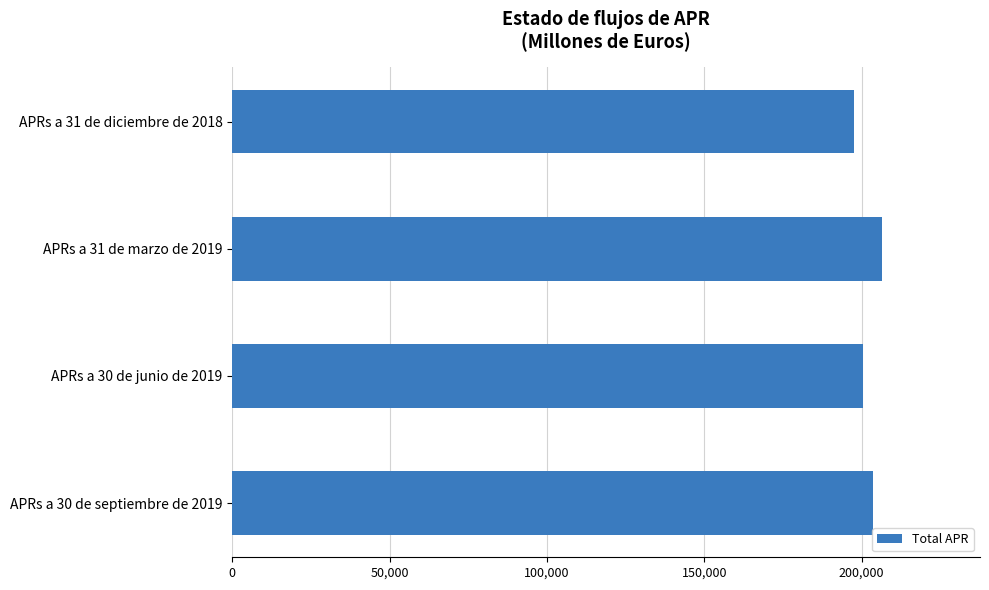

Where is the data nearest to the value 202158?

APRs a 30 de septiembre de 2019